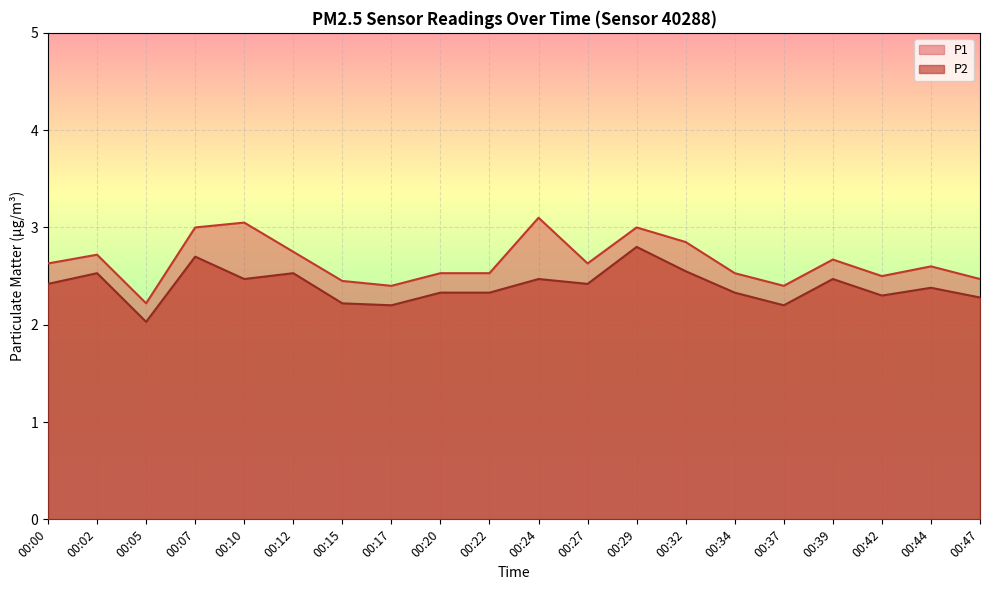

How many interior local valleys does the P2 series have?

6